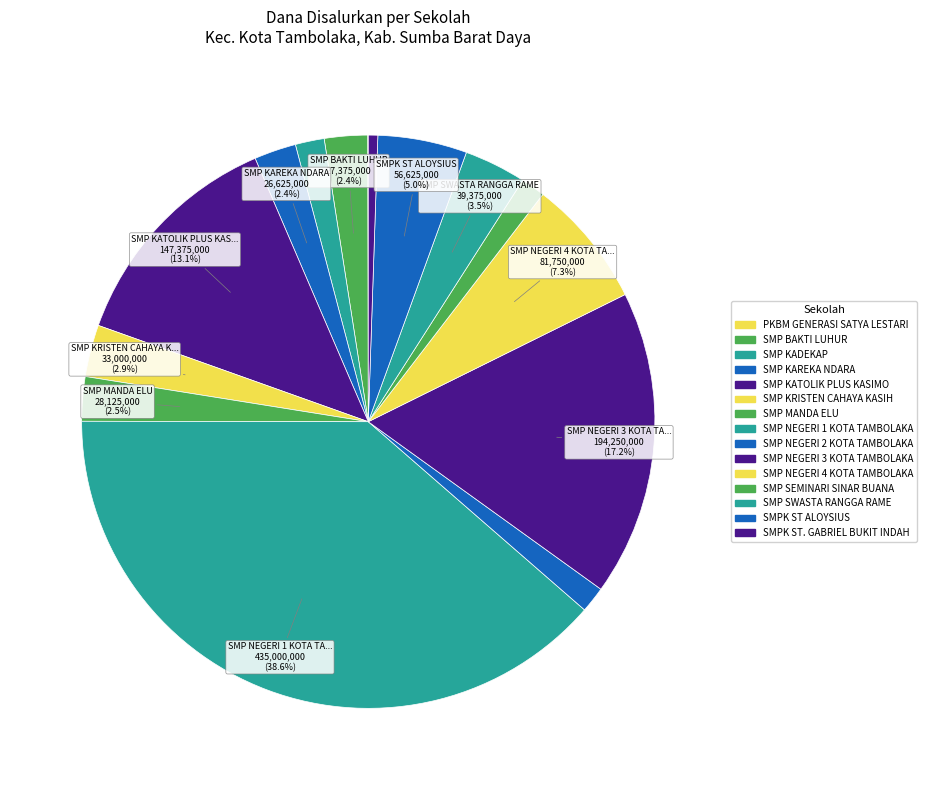

What is the smallest slice in the pie chart?

PKBM GENERASI SATYA LESTARI